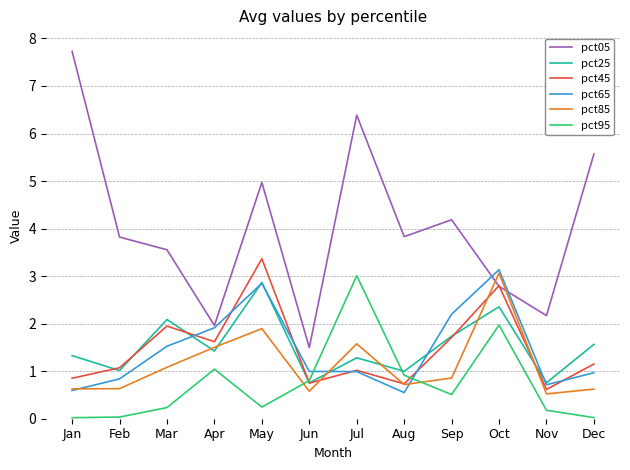

What is the greatest value displayed?

7.7